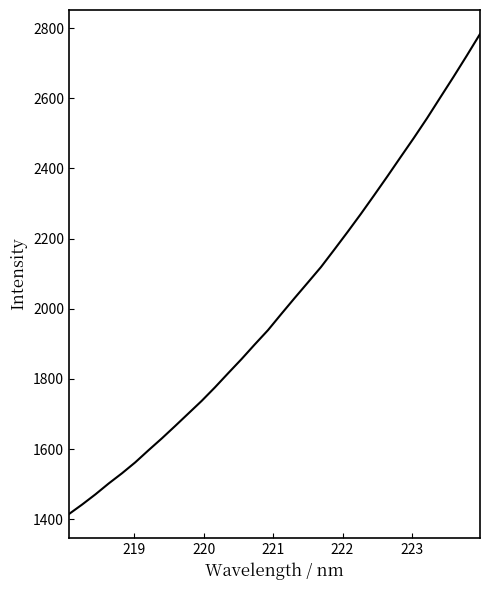

What is the smallest value displayed?

1414.6